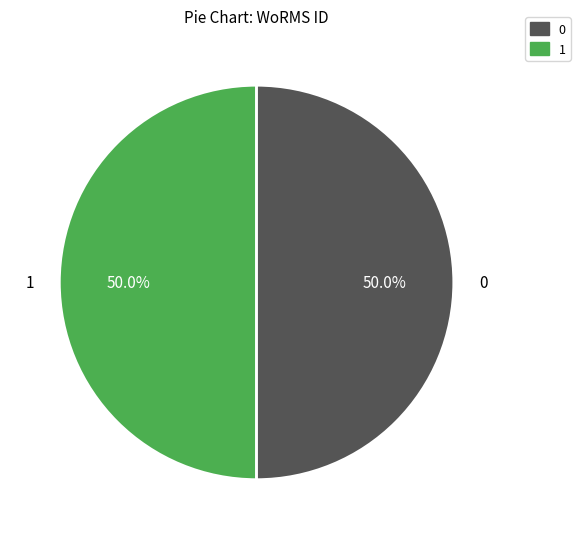

Is the sum of 1 and 0 greater than half?

Yes